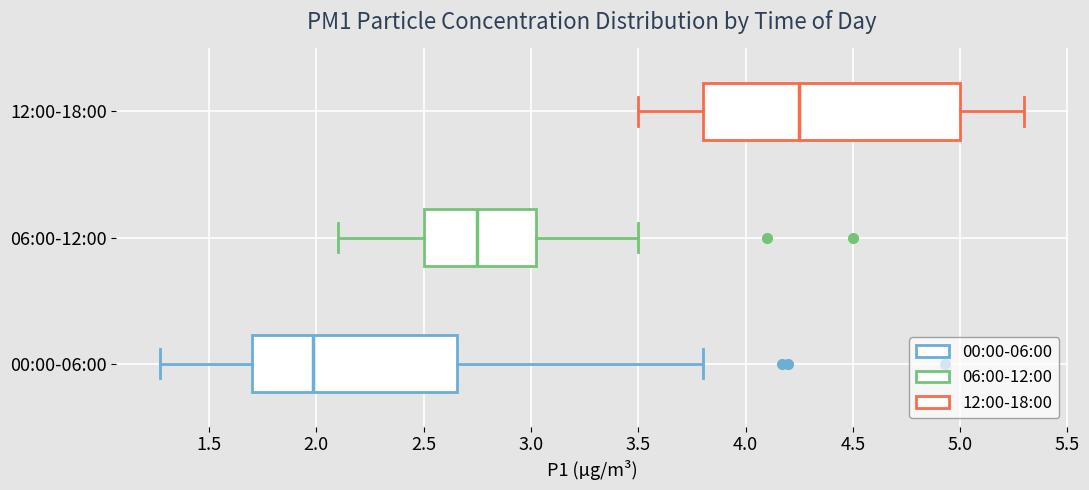

Where is the left edge of the box for 00:00-06:00 on the x-axis? The values are not printed on the chart, so give them approximately, as read against the axis.

1.70